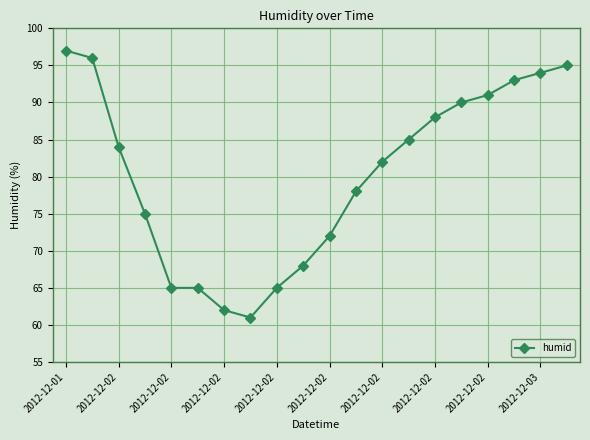

True or false: there are more than 1 points higher than both neighbors.

False